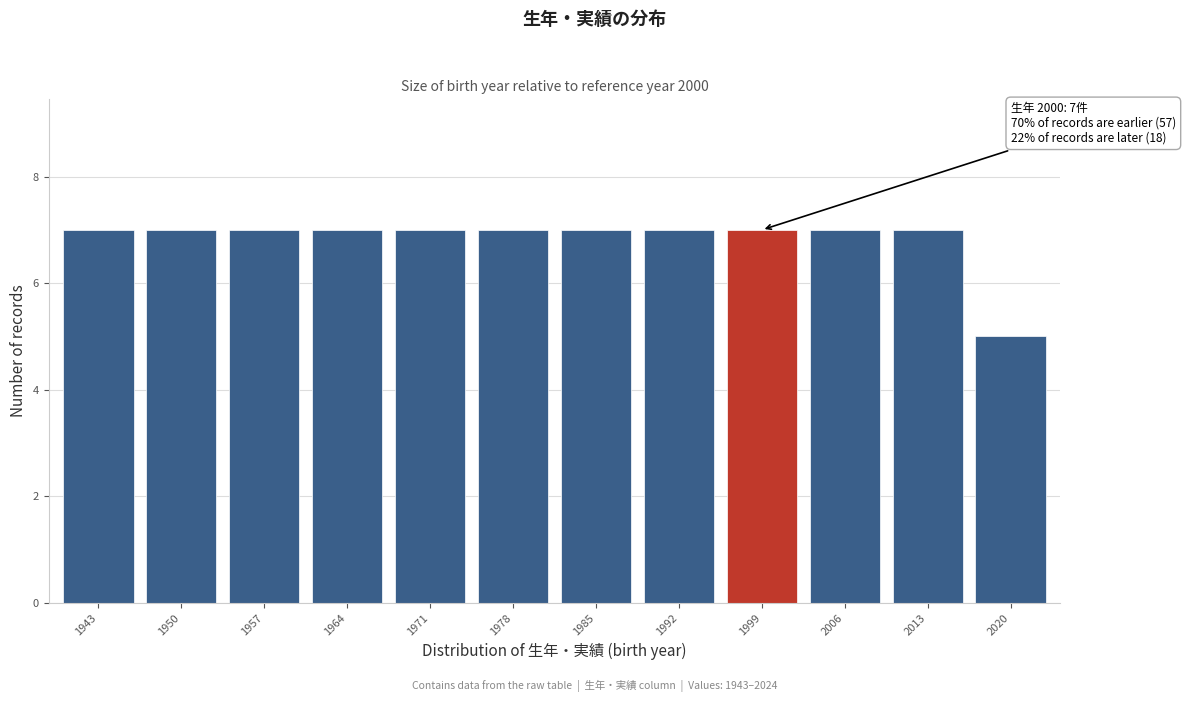

Reading right to left, transcribe all the data shown in this chart.

5	7	7	7	7	7	7	7	7	7	7	7